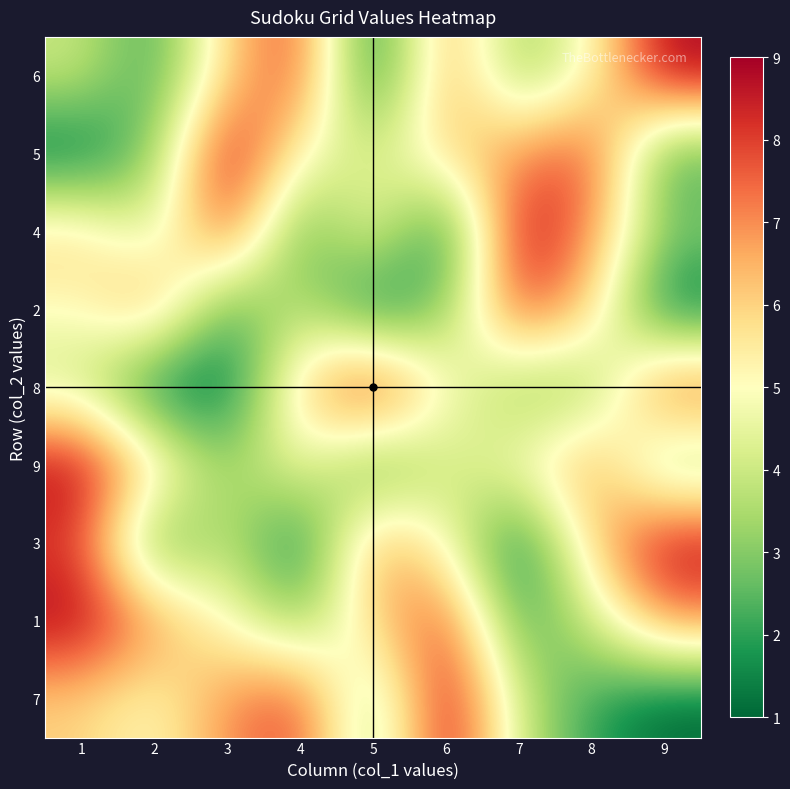

Reading left to right, extract all data points from this chart.

6: 1=4	2=2	3=6	4=8	5=1	6=7	7=3	8=5	9=9
5: 1=1	2=3	3=9	4=5	5=4	6=6	7=7	8=8	9=2
4: 1=6	2=4	3=8	4=2	5=5	6=1	7=9	8=7	9=3
2: 1=5	2=7	3=2	4=4	5=1	6=3	7=8	8=6	9=1
8: 1=4	2=1	3=1	4=6	5=9	6=5	7=3	8=3	9=8
9: 1=9	2=6	3=3	4=5	5=2	6=4	7=5	8=7	9=3
3: 1=8	2=2	3=4	4=1	5=7	6=5	7=1	8=6	9=9
1: 1=9	2=7	3=5	4=3	5=6	6=8	7=2	8=4	9=7
7: 1=6	2=5	3=7	4=8	5=3	6=9	7=4	8=2	9=1